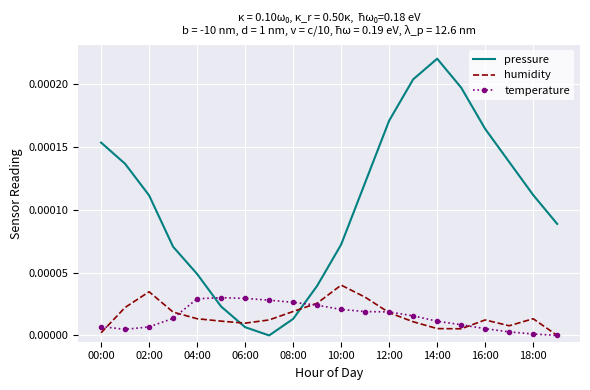

How many intersections are there between pressure and temperature?

2